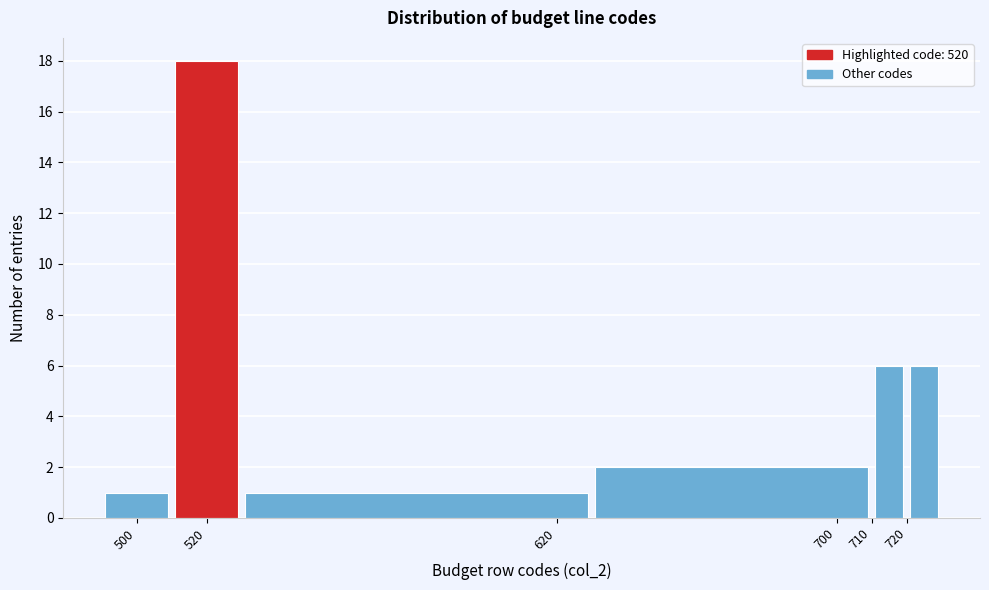

What is the height of the bar covering 720 to 730 on the x-axis? The values are not printed on the chart, so give them approximately, as read against the axis.

6